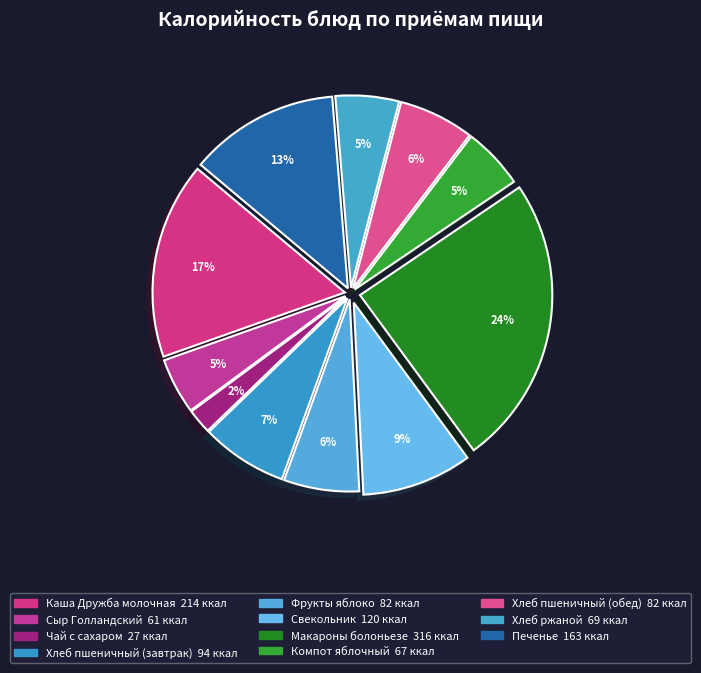

How many slices are in this pie chart?

11